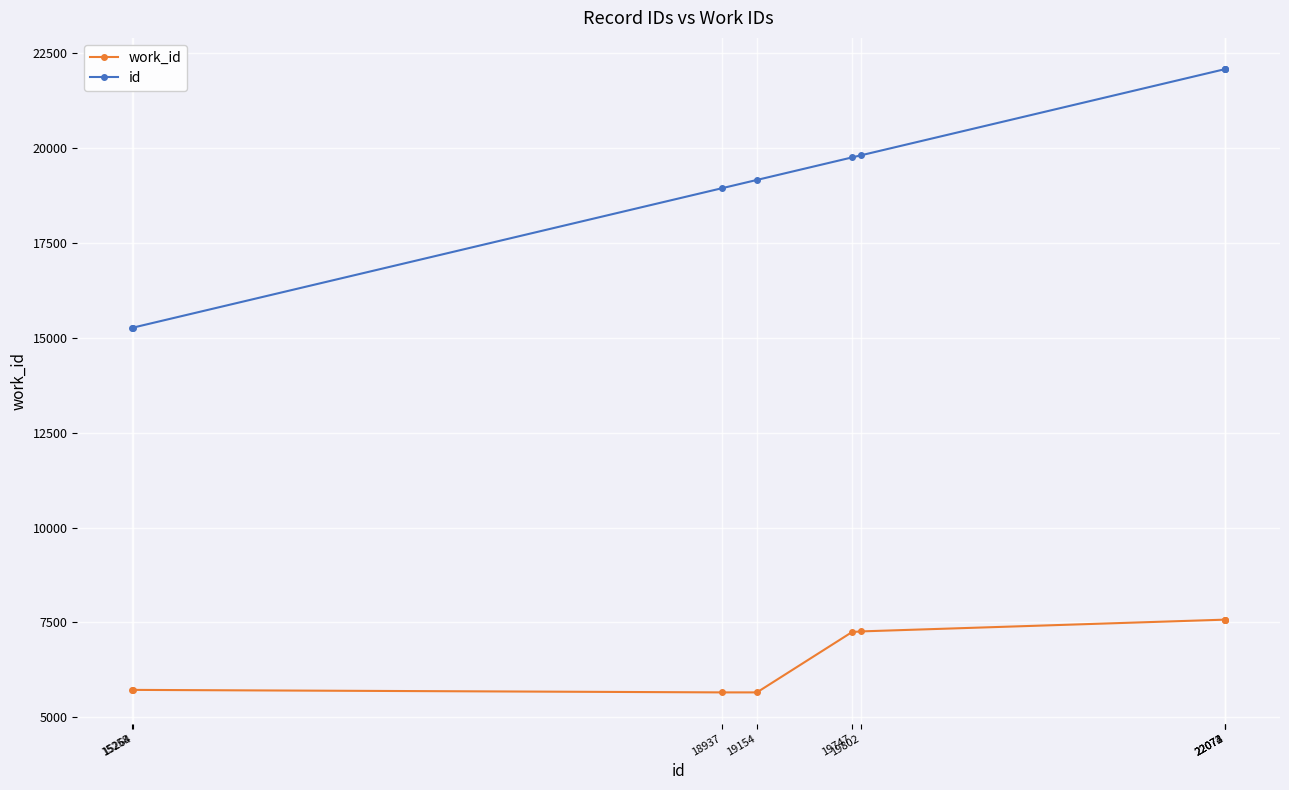

True or false: id and work_id cross at least once.

False